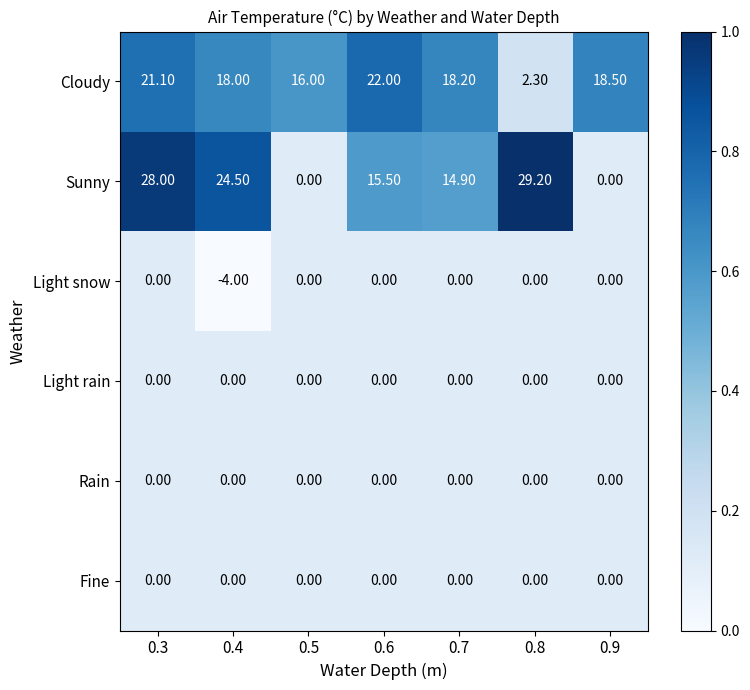

Which category has the highest value across all series?

0.8